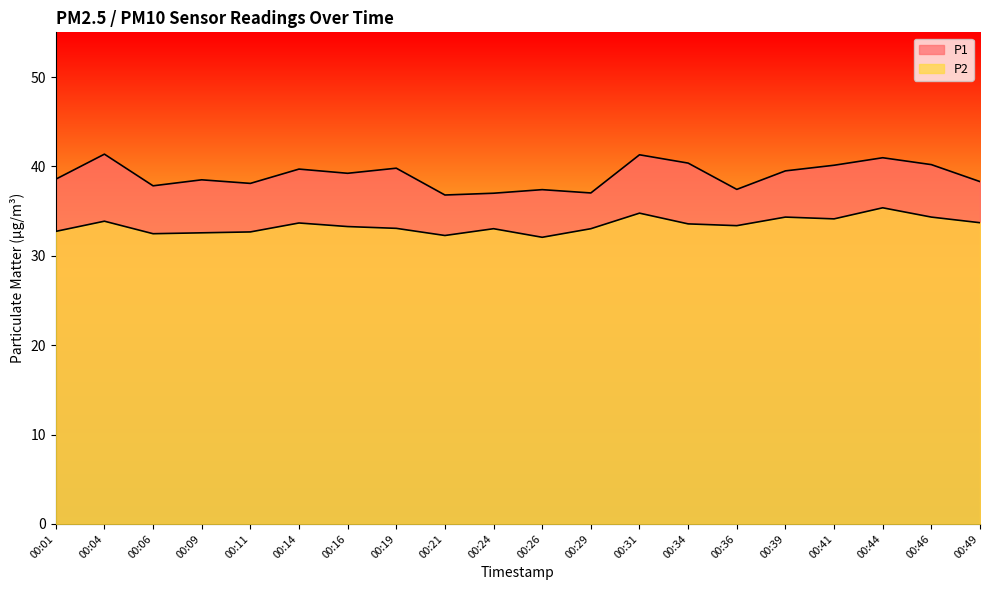

Which series changed the most between 00:01 and 00:34?

P1